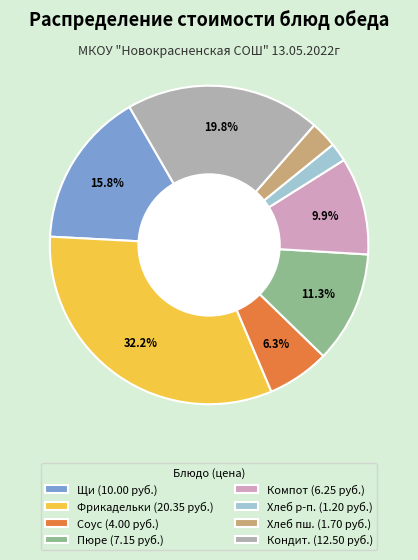

What is the largest slice in the pie chart?

Фрикадельки (20.35 руб.)